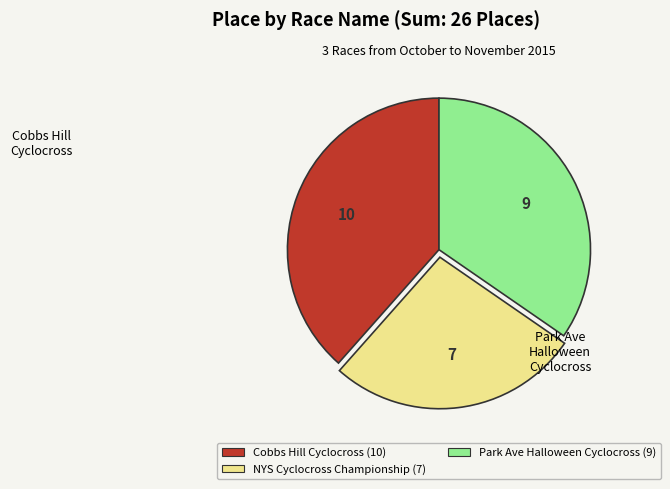

Is the sum of Park Ave Halloween Cyclocross (9) and Cobbs Hill Cyclocross (10) greater than half?

Yes